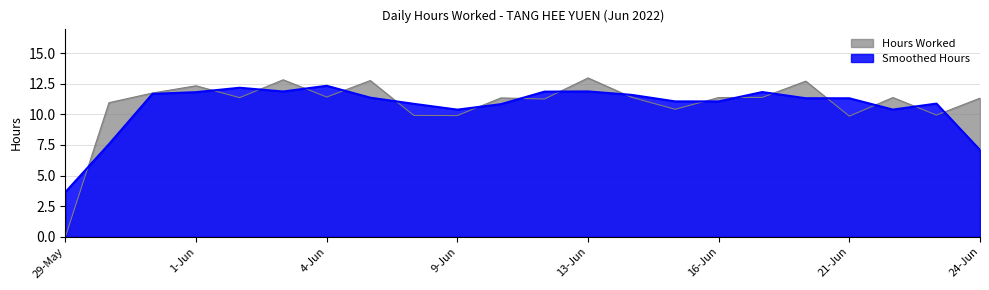

Which label corresponds to the largest value in the chart?

13-Jun